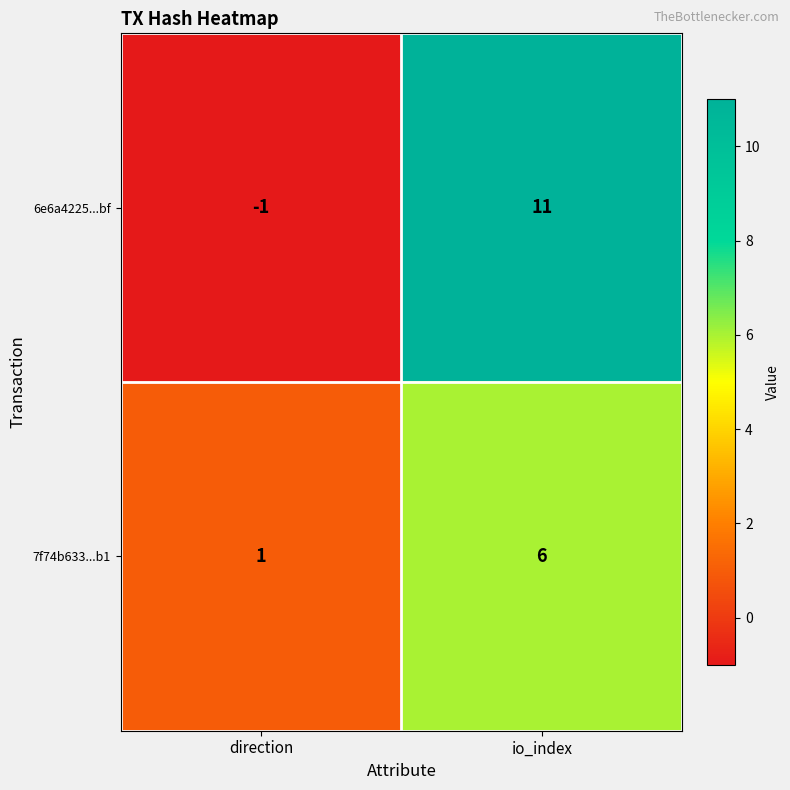

At which category is the sum across all series the highest?

io_index